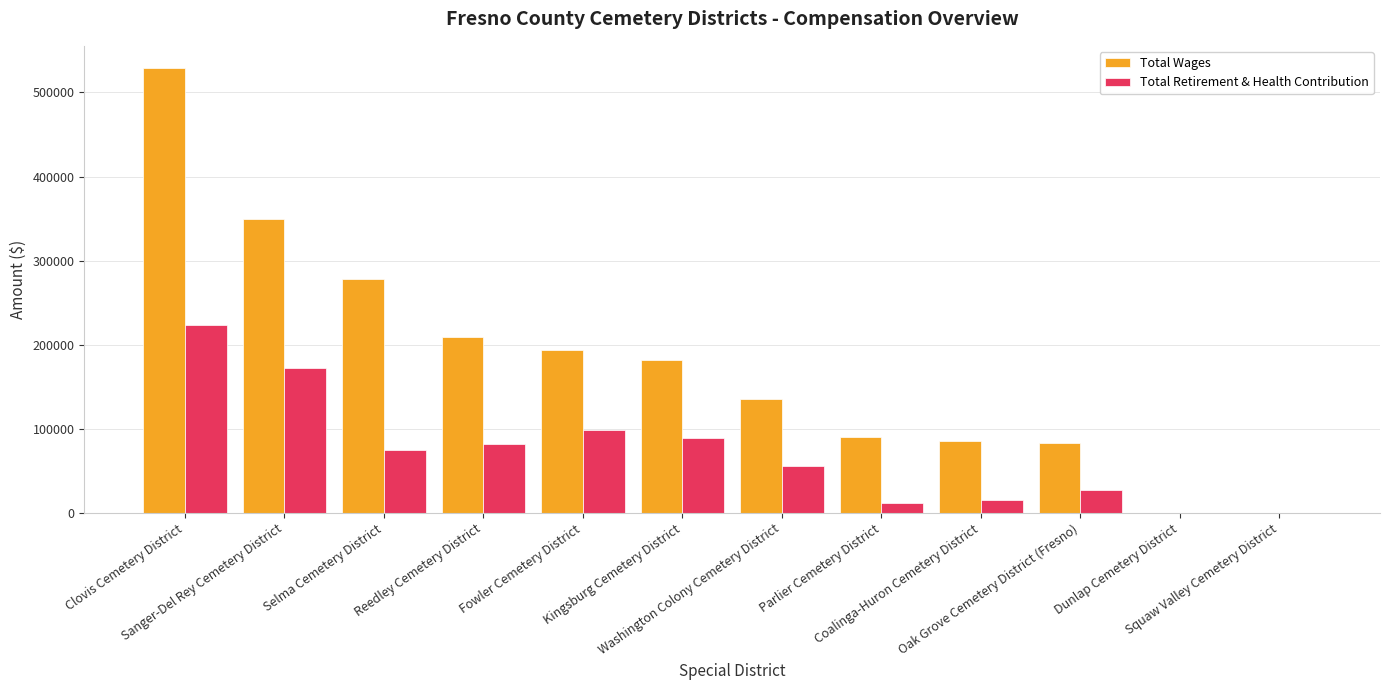

What is the sum of all Total Retirement & Health Contribution values?

849798